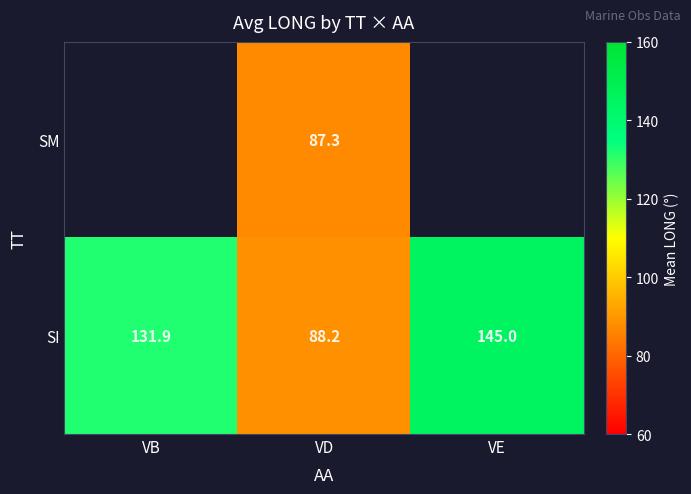

At which category does the chart reach its minimum across all series?

VD